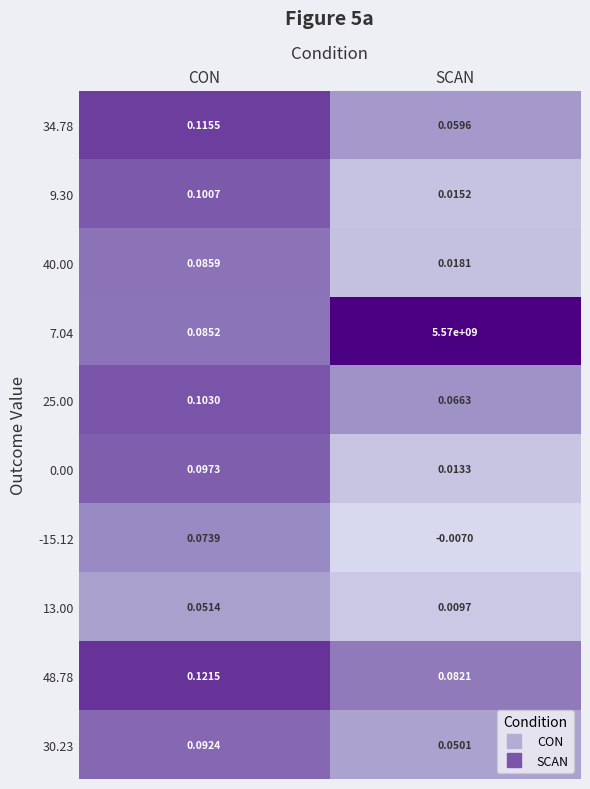

List the labels in order of 25.00 value, smallest first.

SCAN, CON